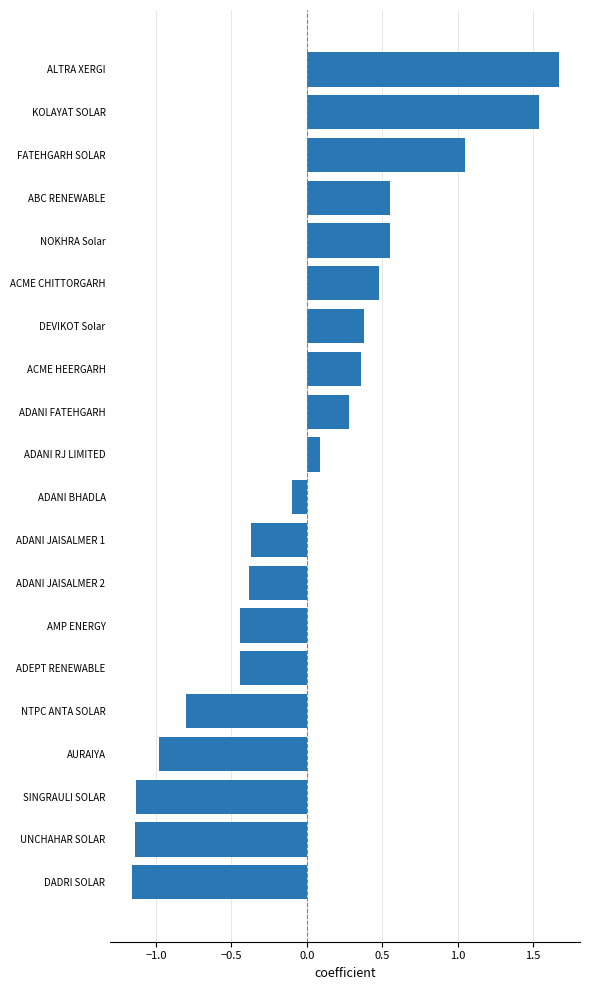

How many negative values are there?

10